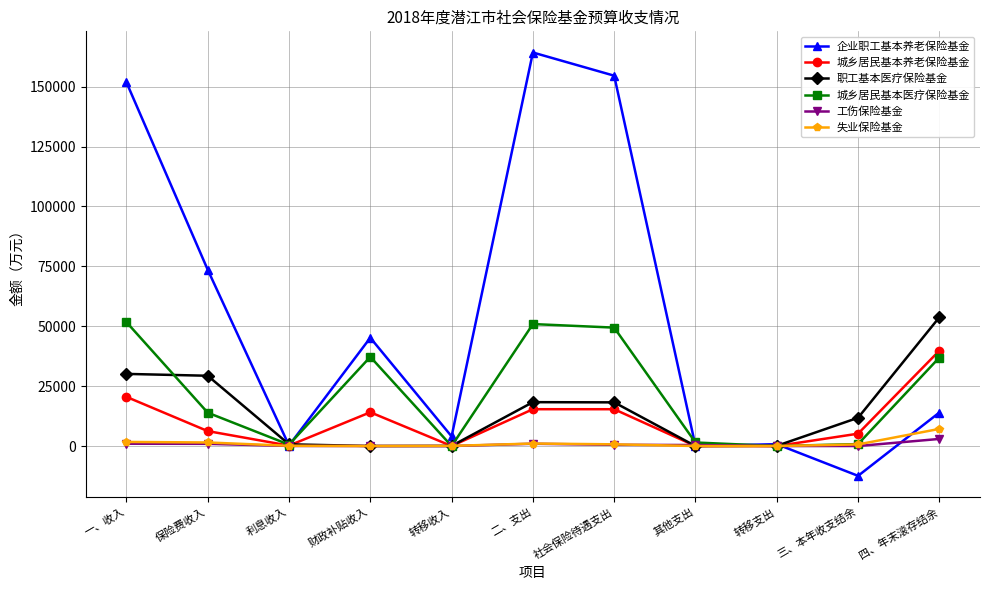

What is the difference between the highest and lowest values at 财政补贴收入?

45201